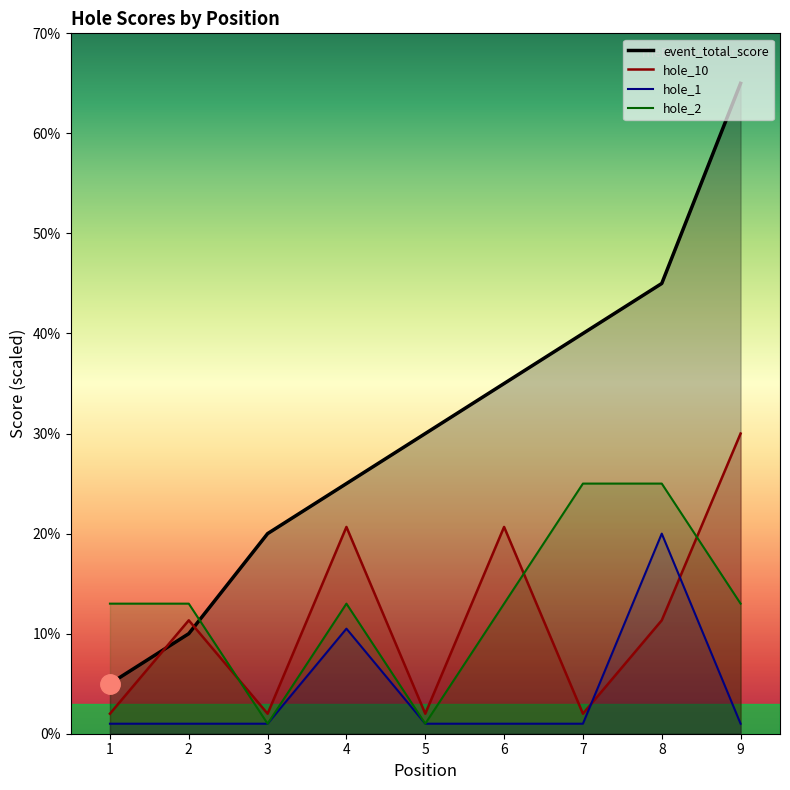

What is the difference between the second highest and minimum values in the event_total_score series?

40.0